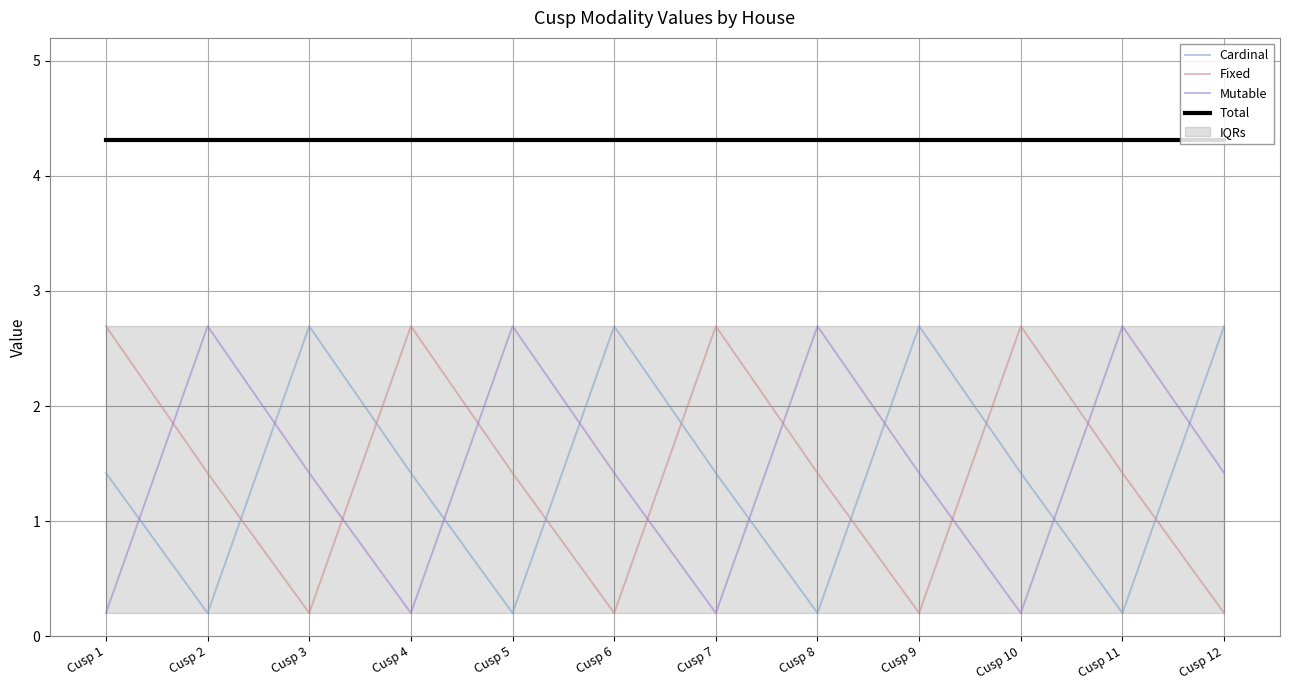

What are all the series names shown in the legend?

Cardinal, Fixed, Mutable, Total